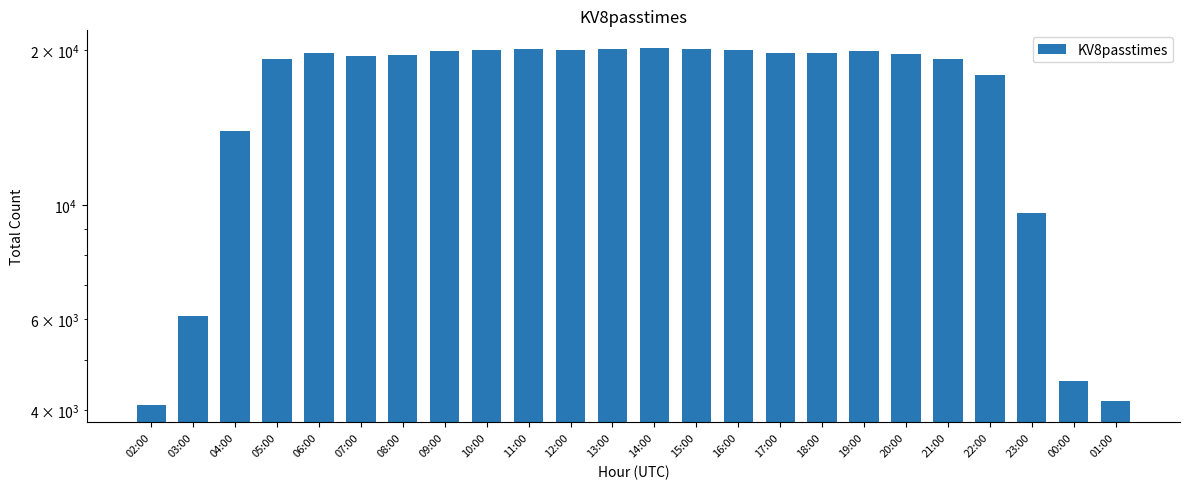

True or false: the data shows 5892 at 01:00.

False